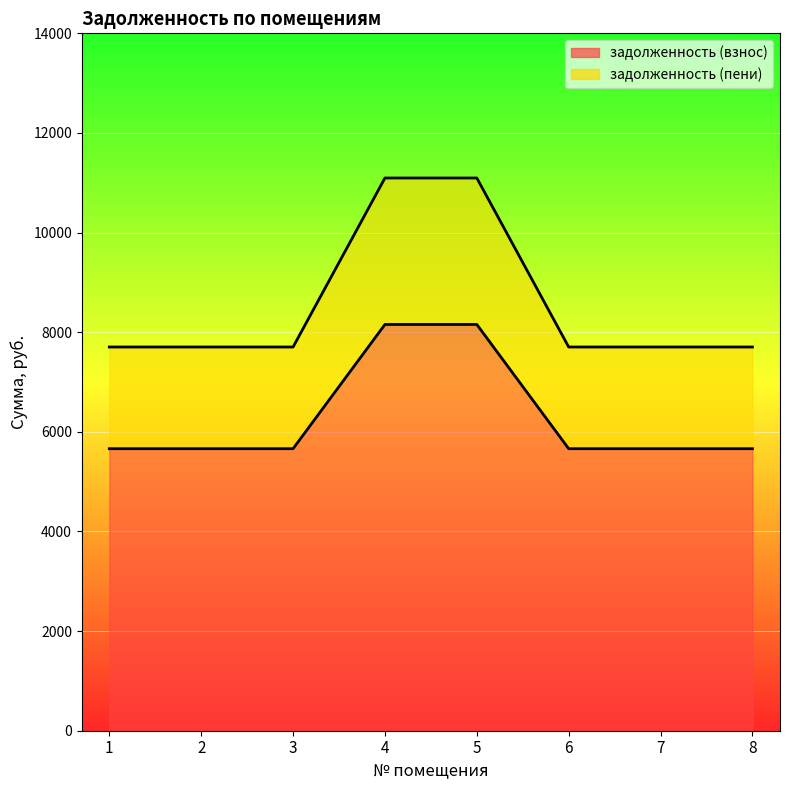

What is the difference between the highest and lowest values at 3?

2041.2